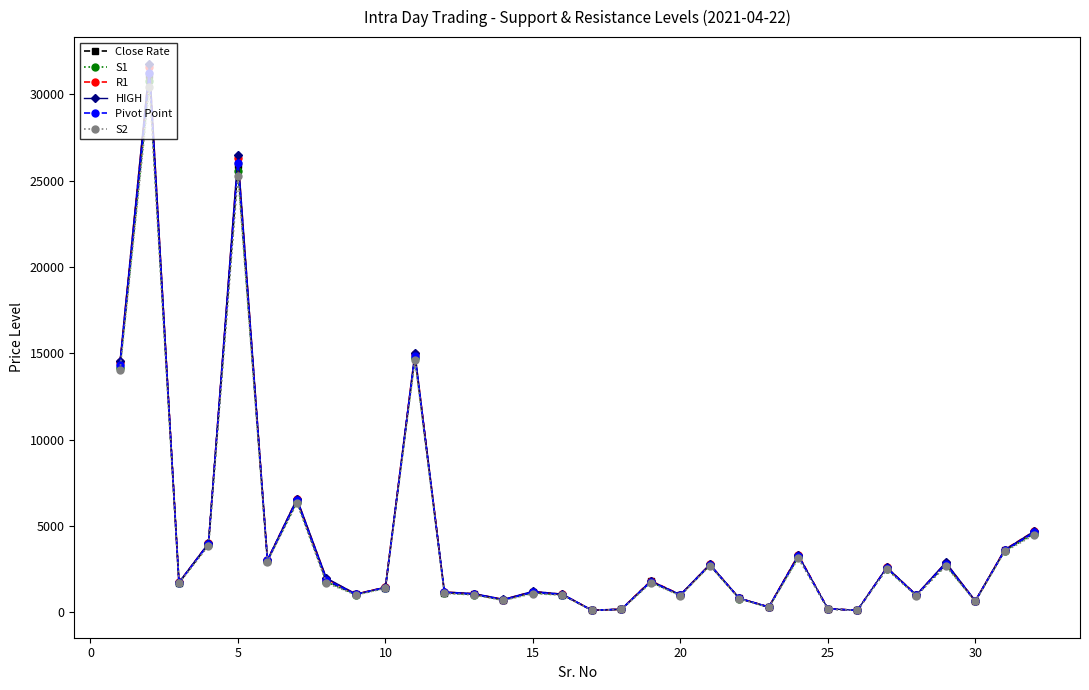

How many lines are shown in the chart?

6